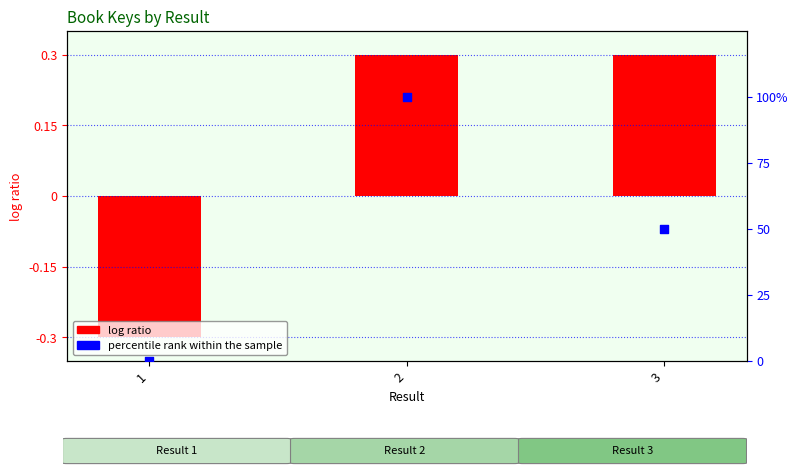

Between 3 and 1, which is larger?

3